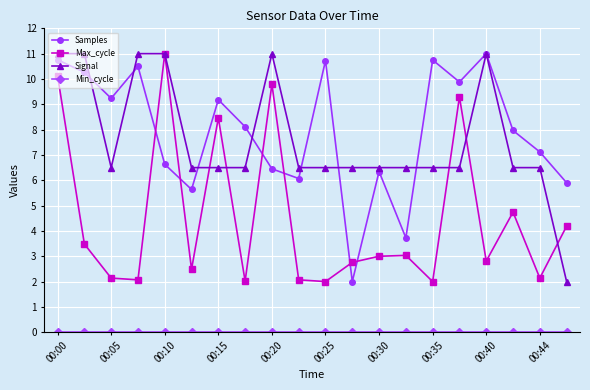

What is the value of the Samples point at the 13th from the left?

6.3